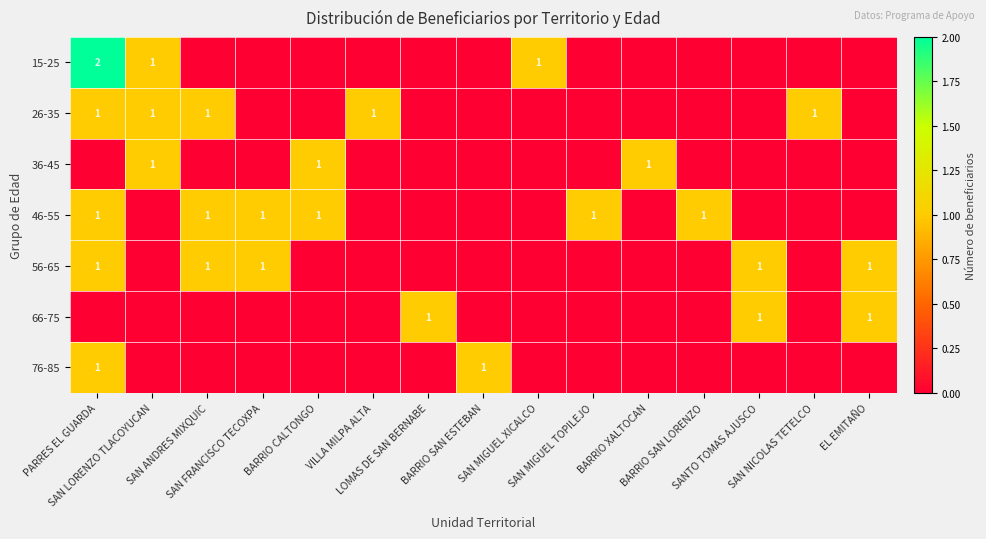

Which series changed the most between BARRIO CALTONGO and SAN NICOLAS TETELCO?

26-35